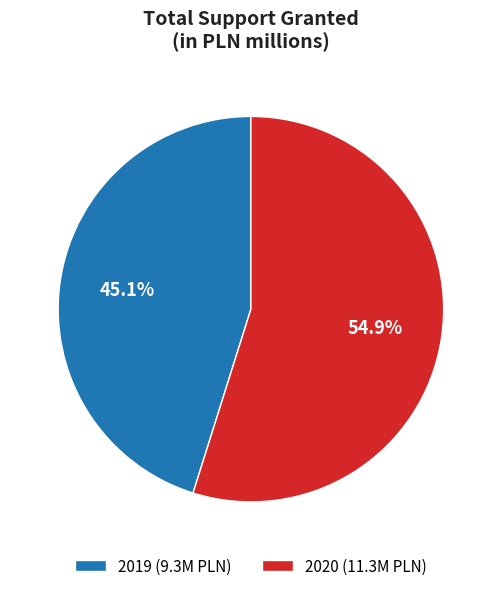

What is the total percentage of 2020 and 2019?

100.0%